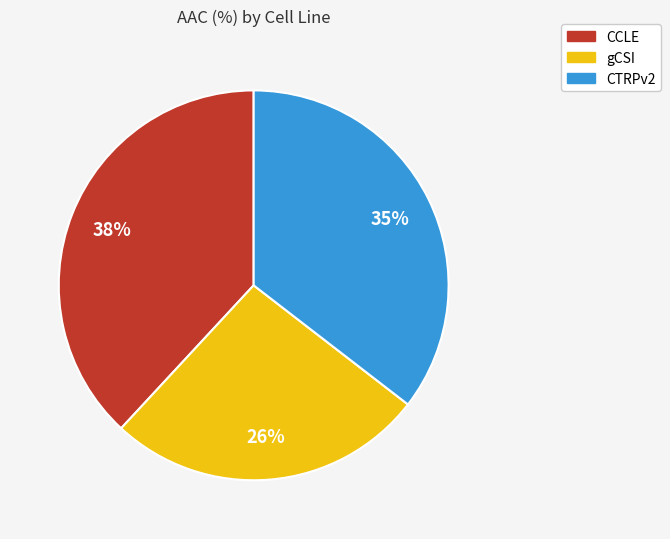

Count the number of slices in the pie.

3